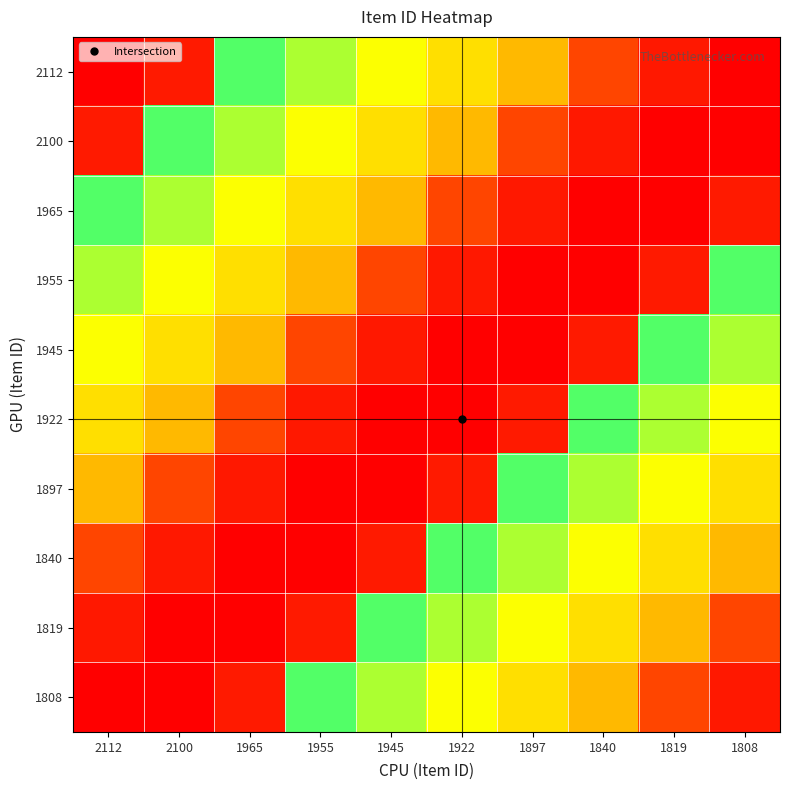

What is the minimum value shown in the chart?

1808